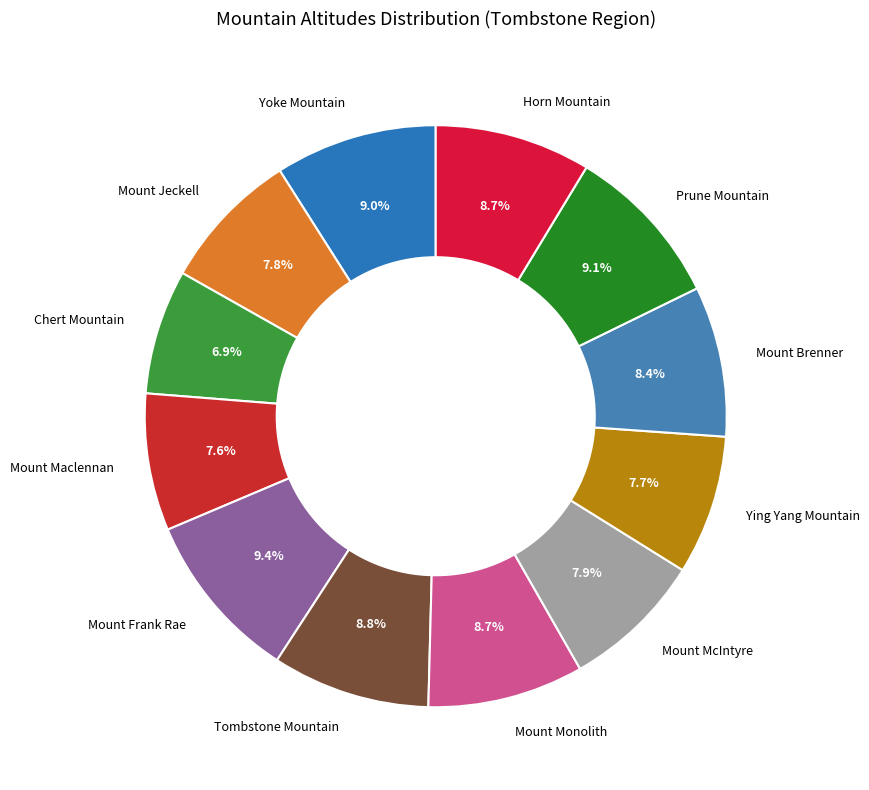

How many segments does this pie chart have?

12